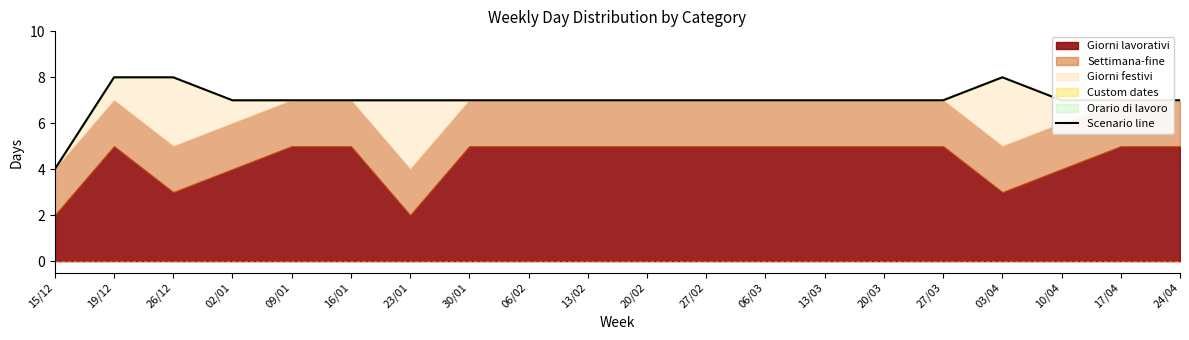

Reading left to right, list all the values displayed in this chart.

15/12=4	19/12=8	26/12=8	02/01=7	09/01=7	16/01=7	23/01=7	30/01=7	06/02=7	13/02=7	20/02=7	27/02=7	06/03=7	13/03=7	20/03=7	27/03=7	03/04=8	10/04=7	17/04=7	24/04=7